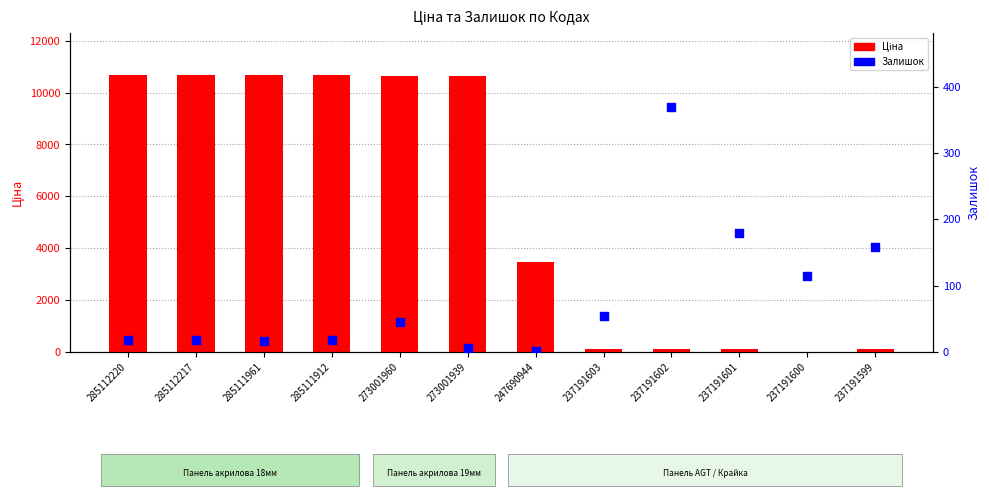

Which series contains the lowest Y value?

Залишок